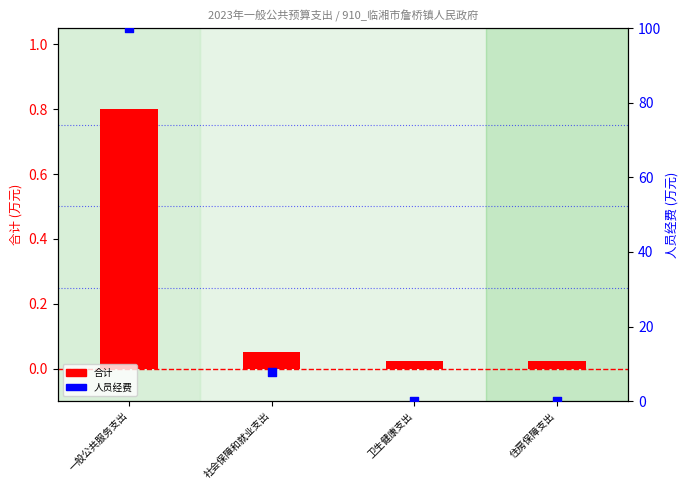

Which series contains the highest Y value?

人员经费